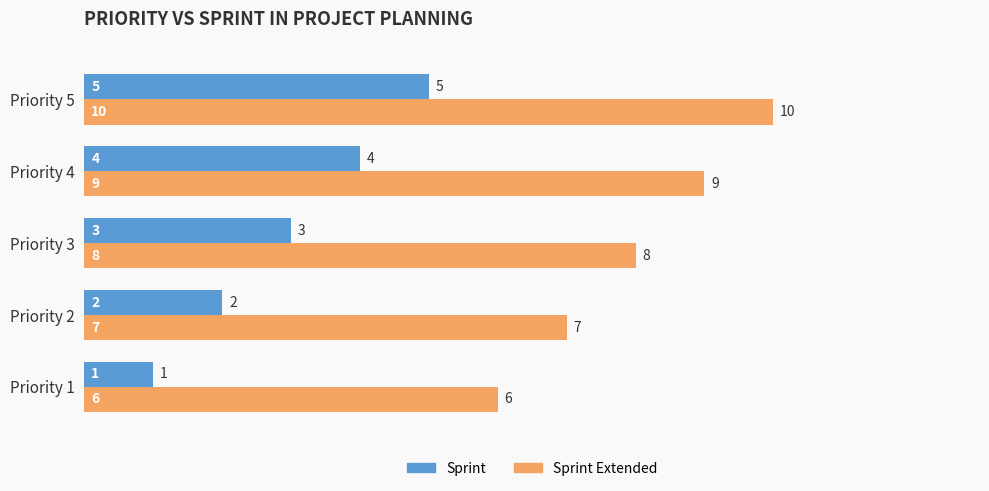

Count the Sprint values in the range 2 to 4.

3